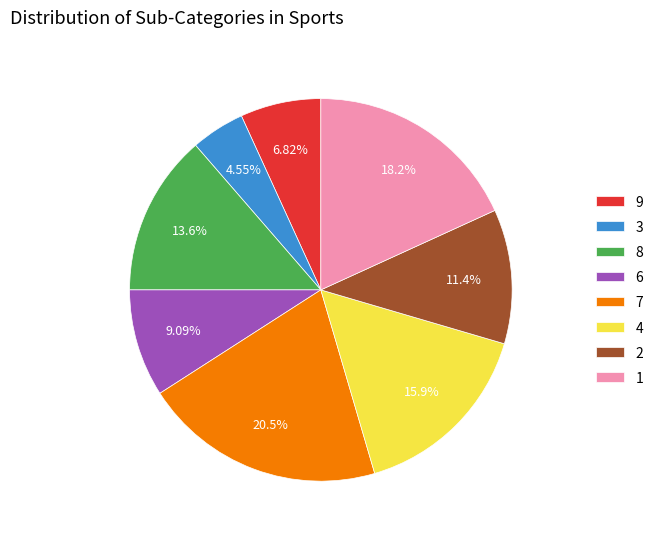

What is the largest slice in the pie chart?

7